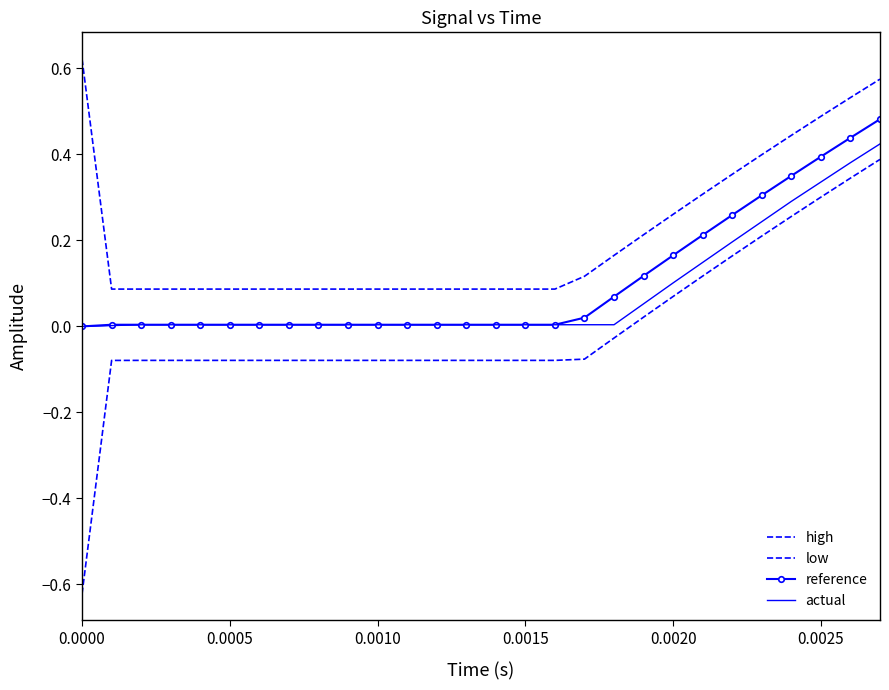

Does the chart have visible grid lines?

No